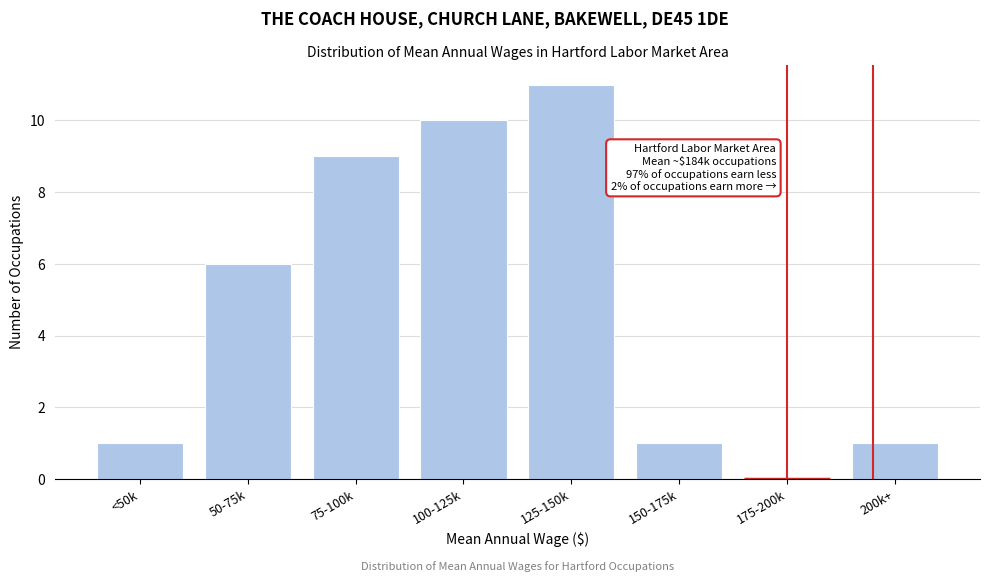

Reading left to right, extract all data points from this chart.

<50k=1	50-75k=6	75-100k=9	100-125k=10	125-150k=11	150-175k=1	175-200k=0	200k+=1